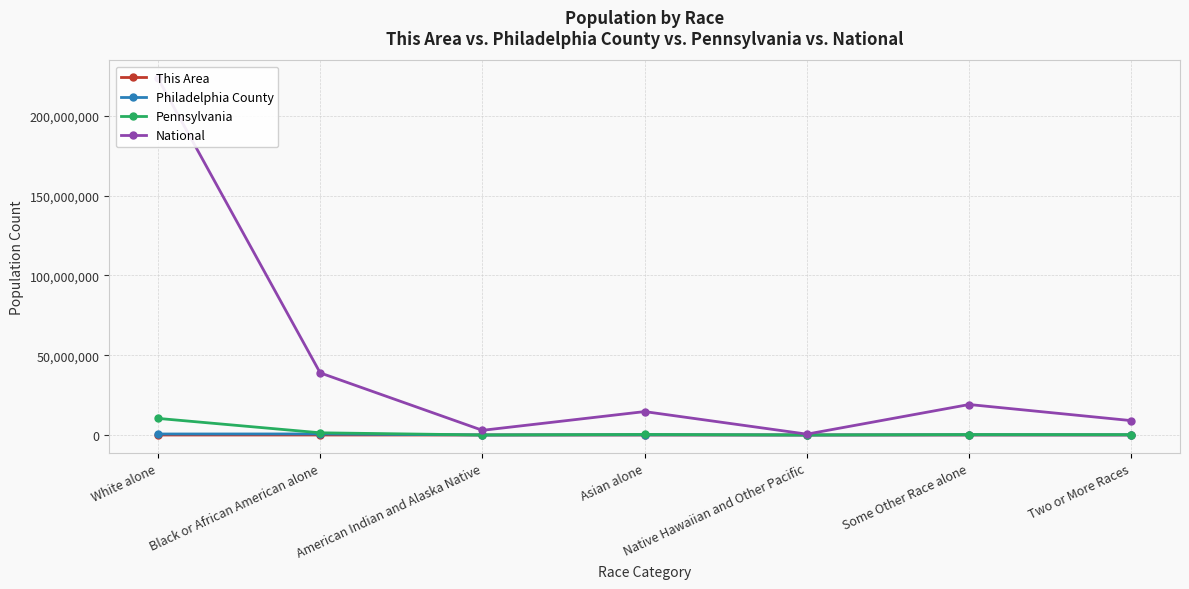

How many lines are shown in the chart?

4